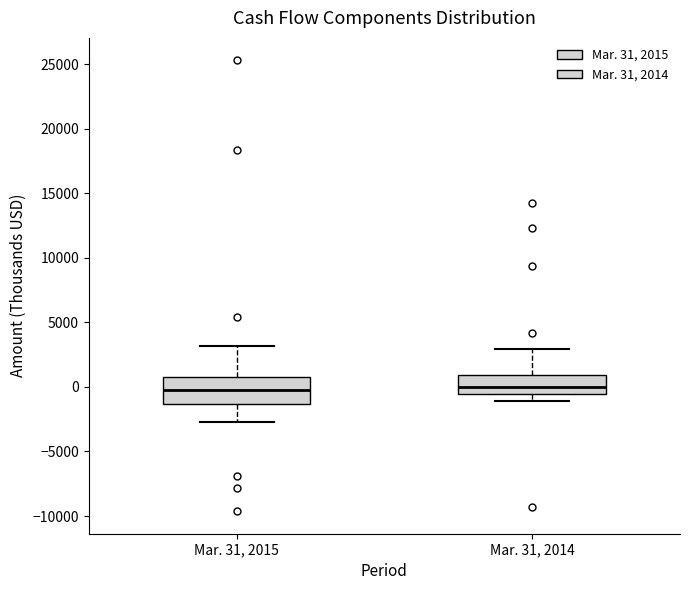

Where is the upper edge of the box for Mar. 31, 2015 on the y-axis? The values are not printed on the chart, so give them approximately, as read against the axis.

1000